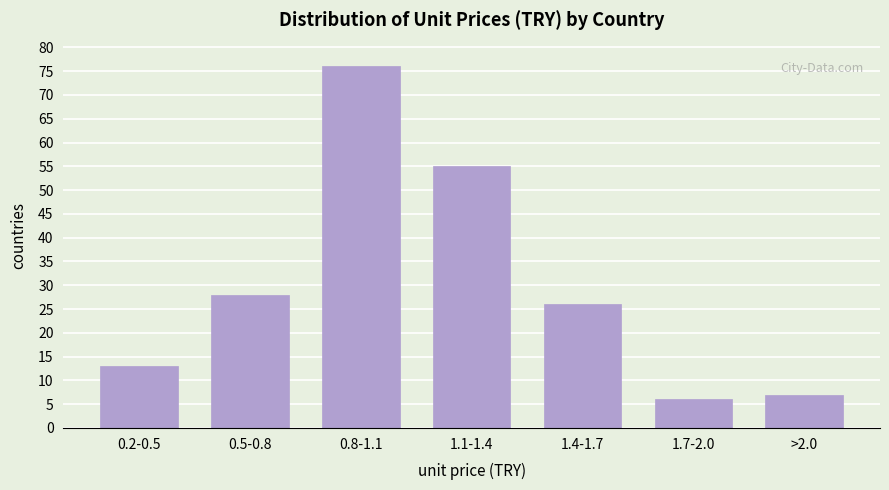

Reading left to right, list all the values displayed in this chart.

0.2-0.5=13	0.5-0.8=28	0.8-1.1=76	1.1-1.4=55	1.4-1.7=26	1.7-2.0=6	>2.0=7